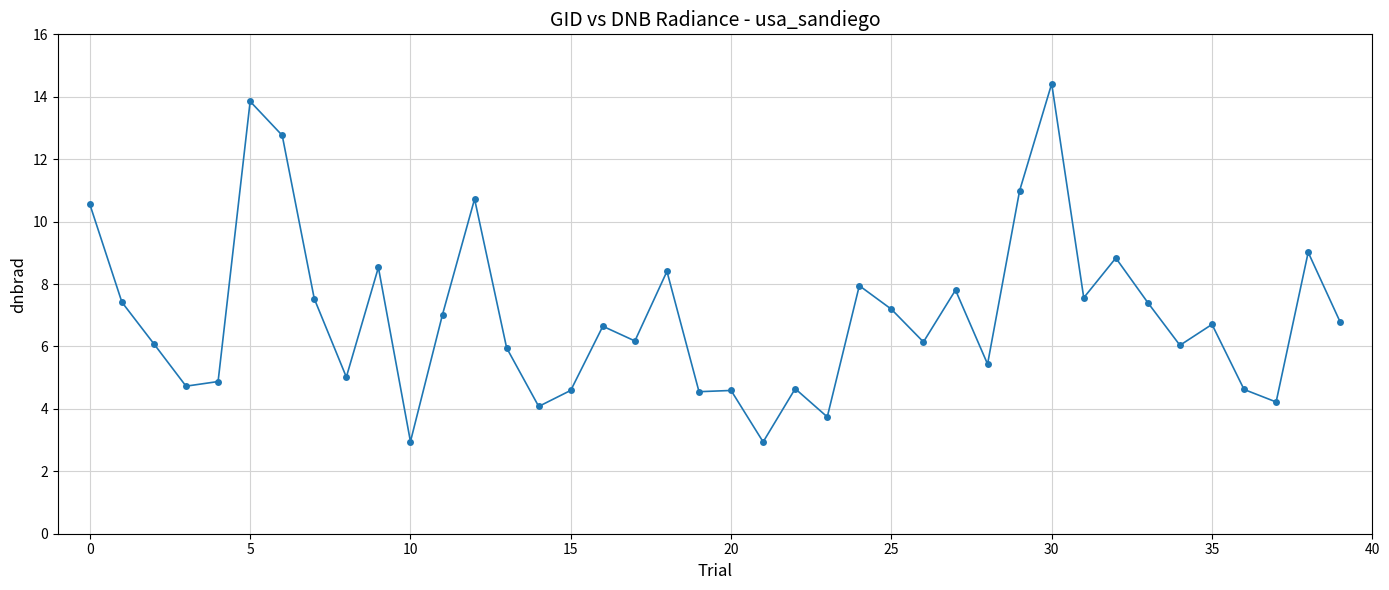

True or false: there are more than 0 points higher than both neighbors.

True